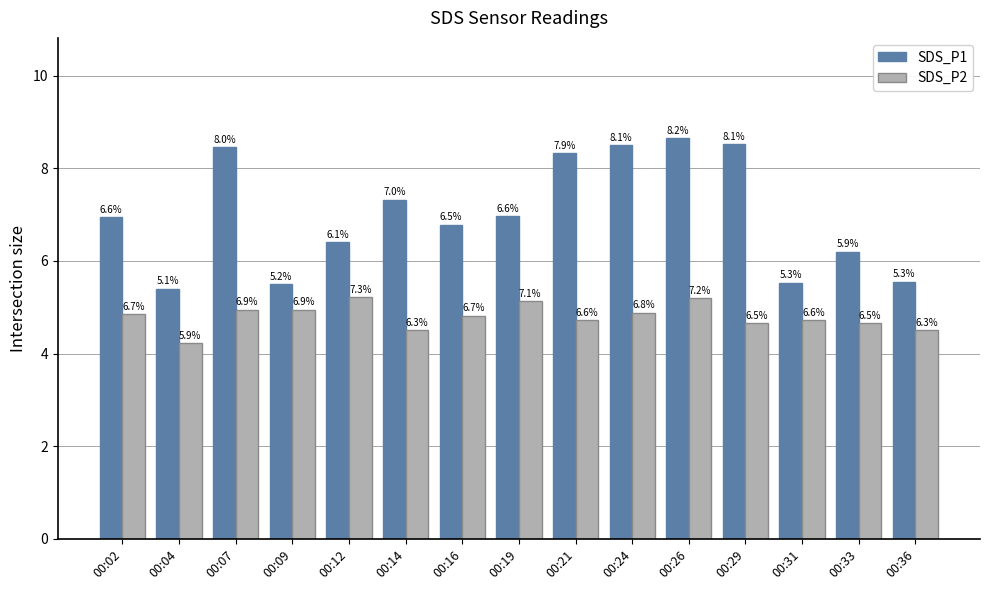

What are all the series names shown in the legend?

SDS_P1, SDS_P2